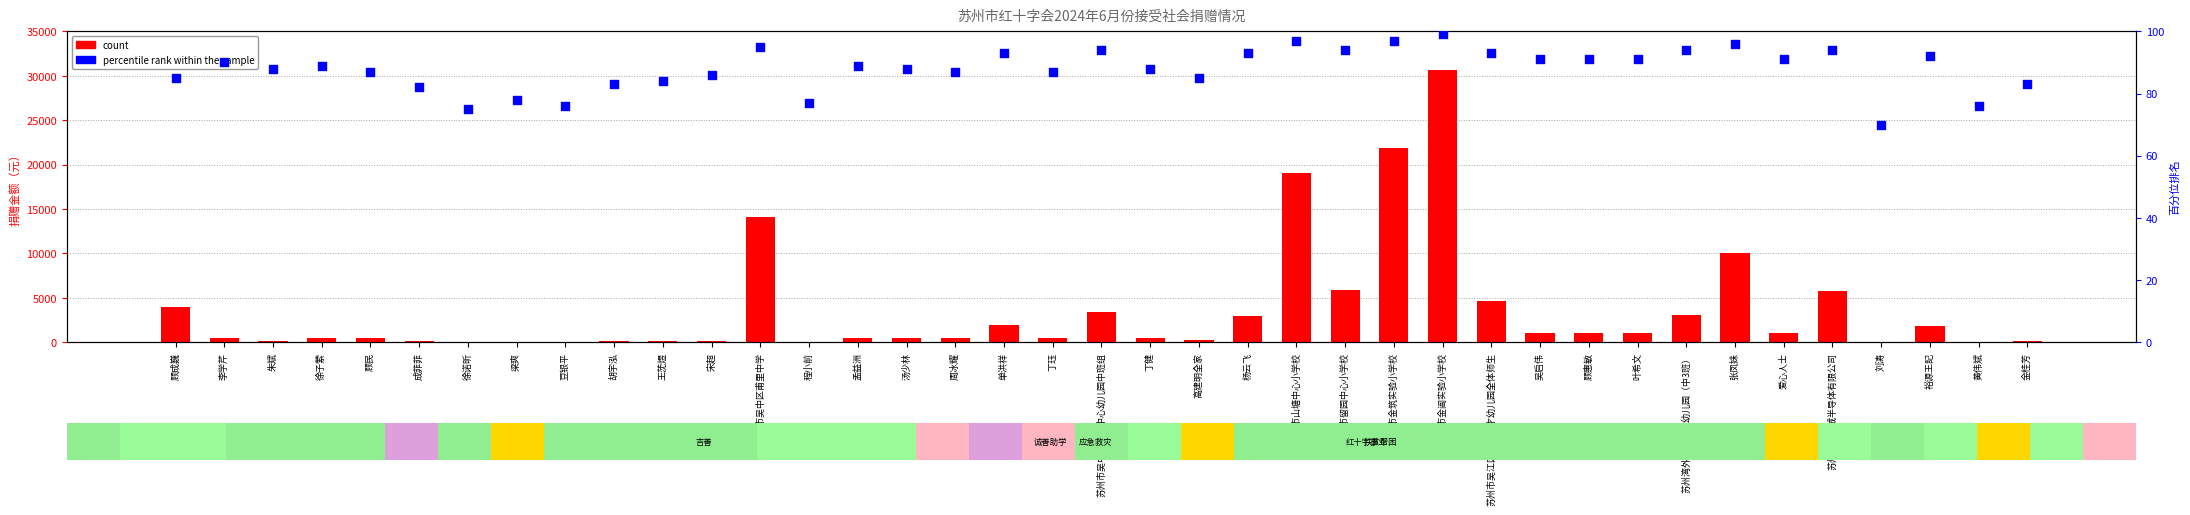

Which series has the largest Y range (max minus min)?

count